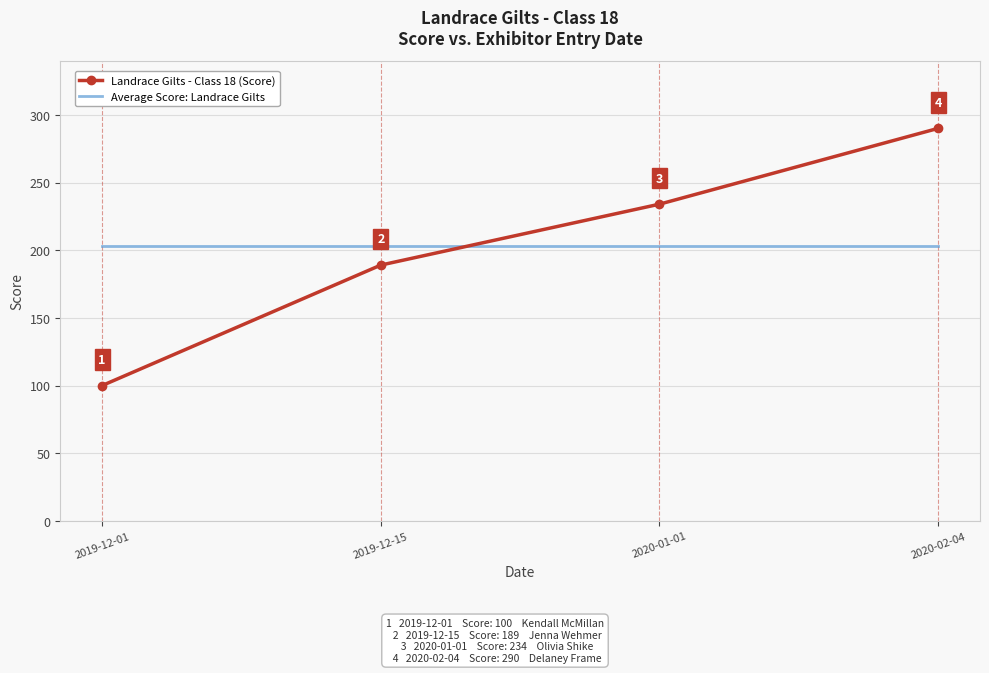

The Average Score: Landrace Gilts series shows 203.2 at 2020-02-04. True or false?

True